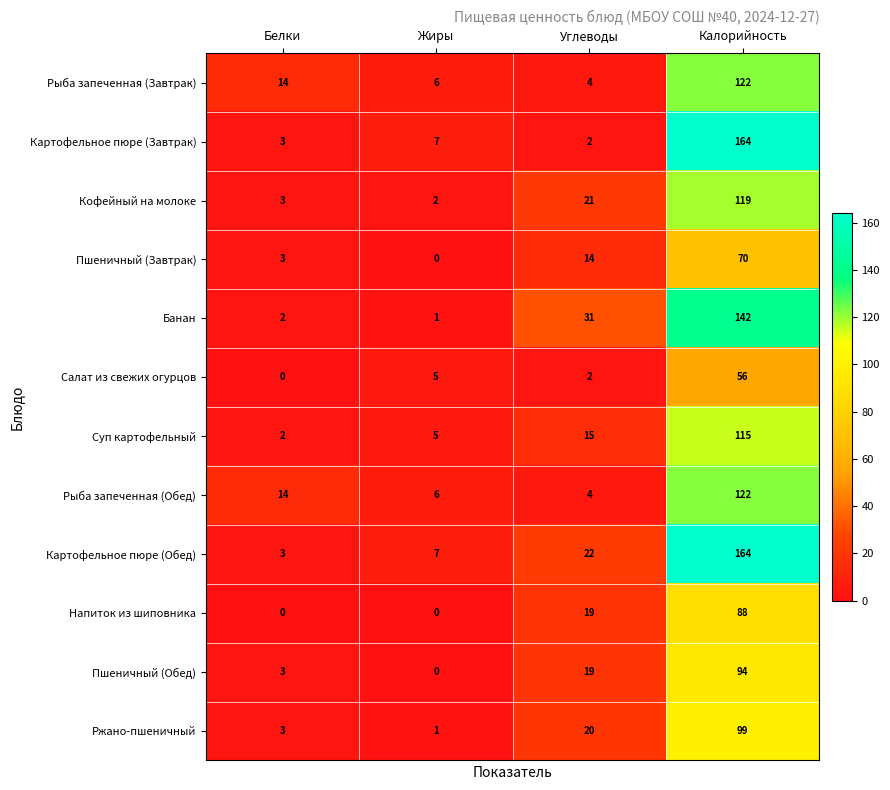

Which category has the lowest value in the Ржано-пшеничный series?

Жиры